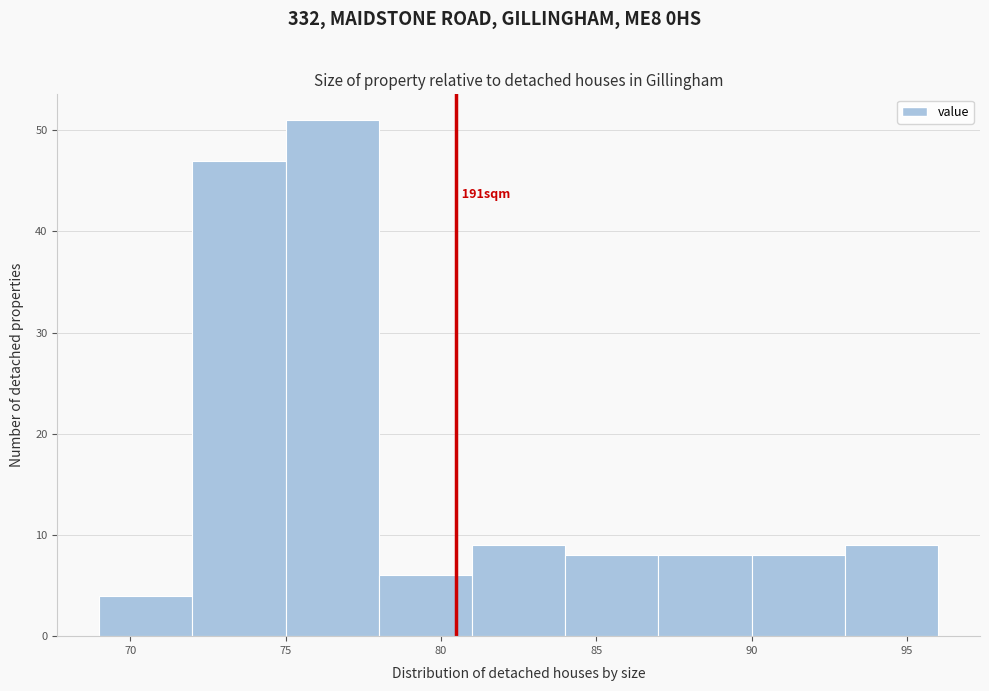

Over which range of the x-axis is the bar tallest?

75 to 78